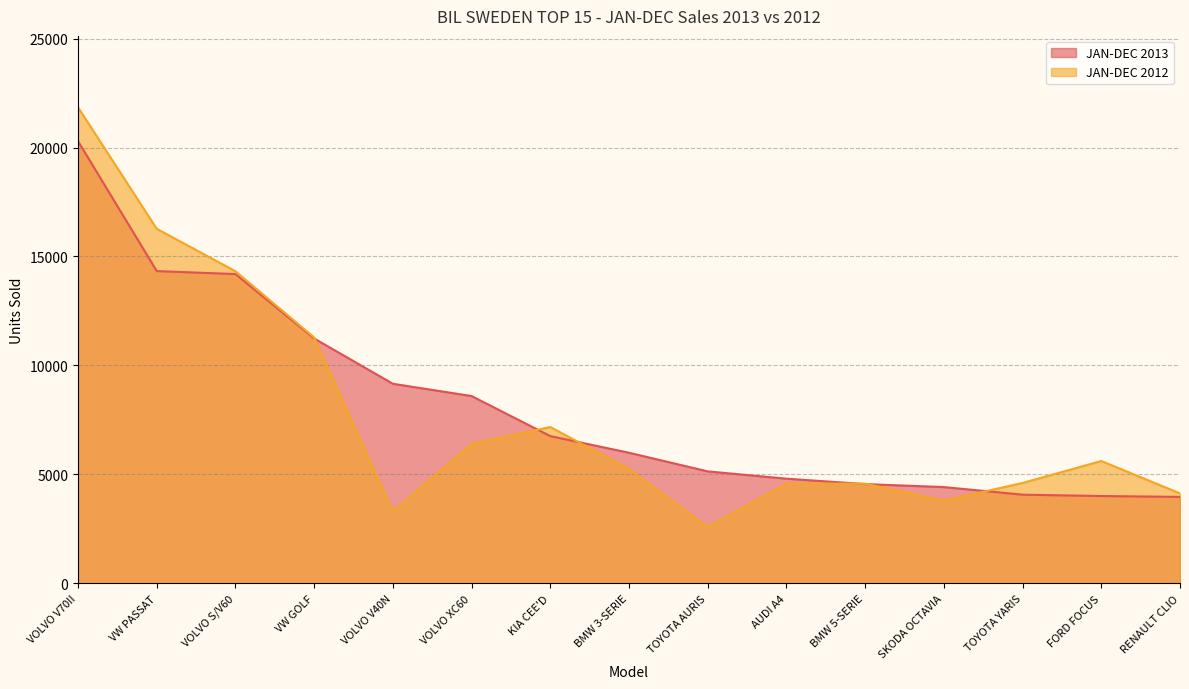

Which series has the largest range (max minus min)?

JAN-DEC 2012